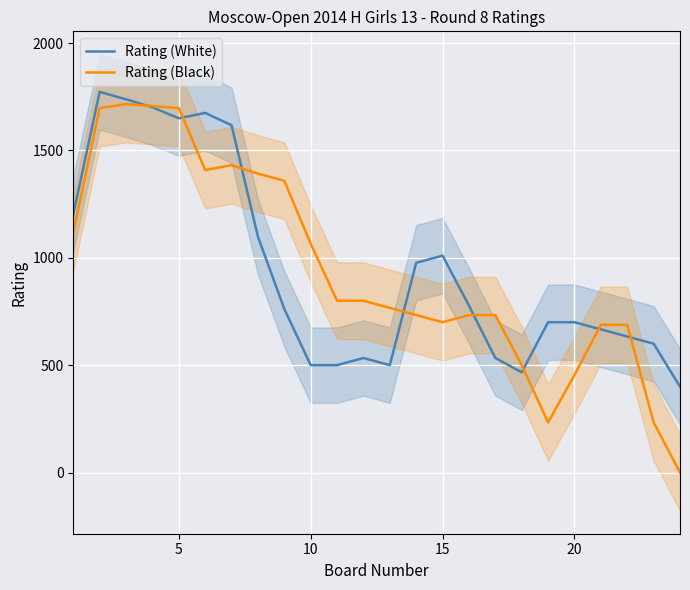

What is the lowest value of the Rating (White) series?

400.0